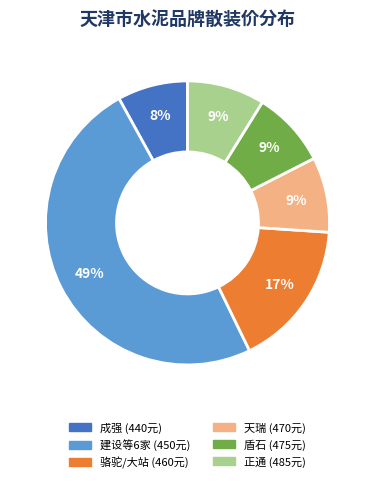

Is there a majority slice in this chart?

No